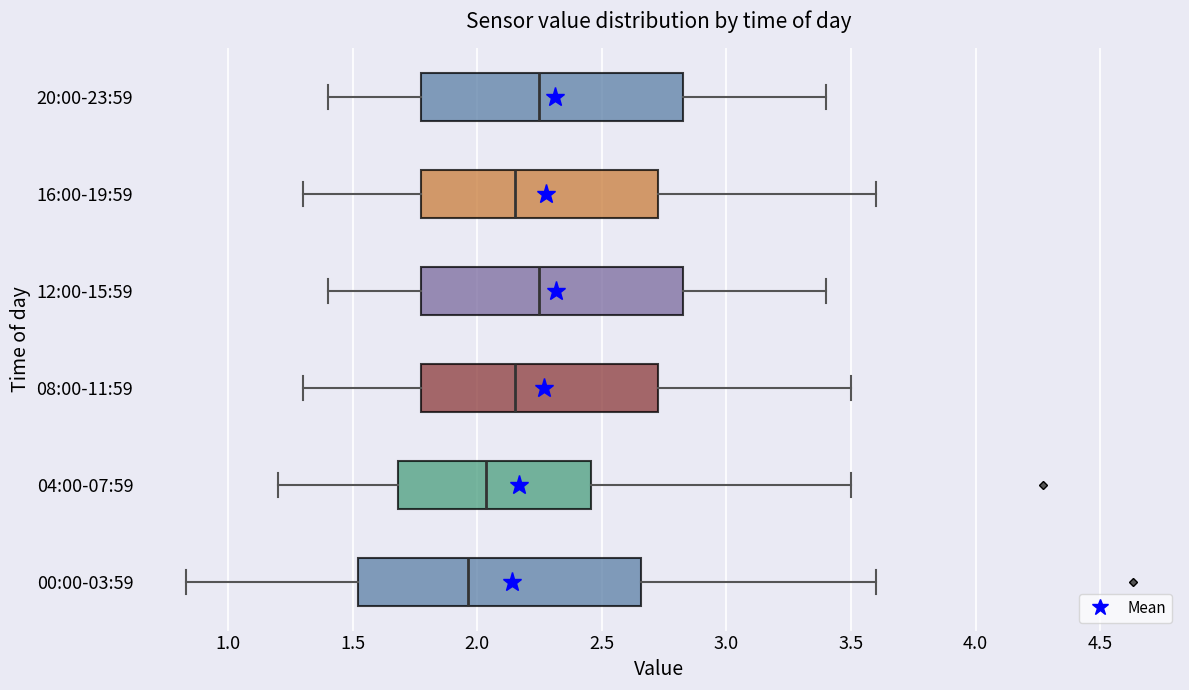

Reading bottom to top, read every box against the x-axis: the position of its median line, the range the box covers, and the ends of its whiskers. The values are not printed on the chart, so give them approximately, as read against the axis.

00:00-03:59: median 1.95, box 1.50 to 2.65, whiskers 0.85 to 3.60
04:00-07:59: median 2.05, box 1.70 to 2.45, whiskers 1.20 to 3.50
08:00-11:59: median 2.15, box 1.80 to 2.75, whiskers 1.30 to 3.50
12:00-15:59: median 2.25, box 1.80 to 2.85, whiskers 1.40 to 3.40
16:00-19:59: median 2.15, box 1.80 to 2.75, whiskers 1.30 to 3.60
20:00-23:59: median 2.25, box 1.80 to 2.85, whiskers 1.40 to 3.40